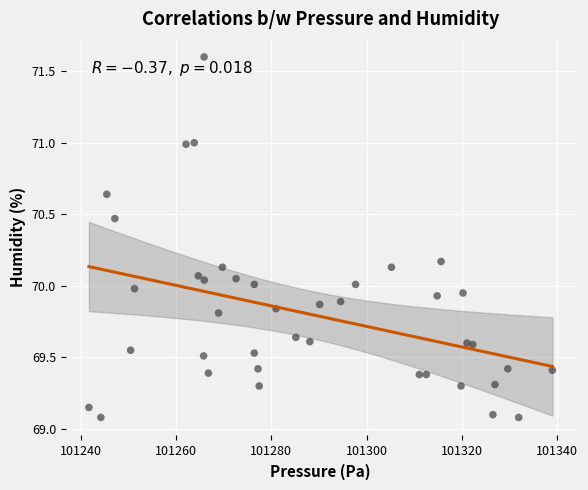

What is the range of X values (max minus min)?

97.2